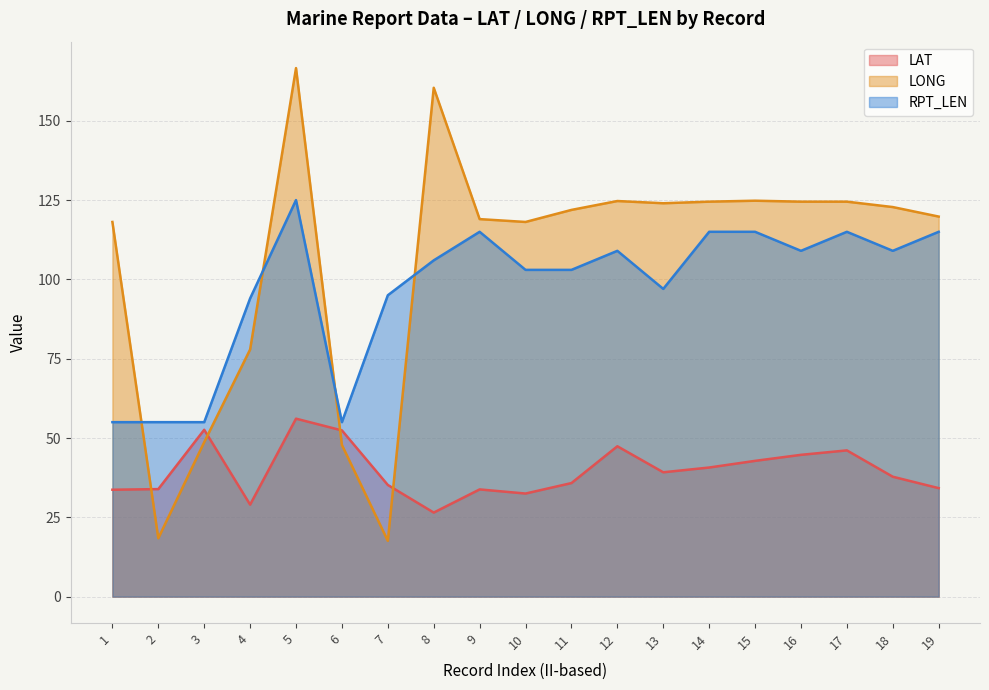

At which label does RPT_LEN first exceed 106?

5